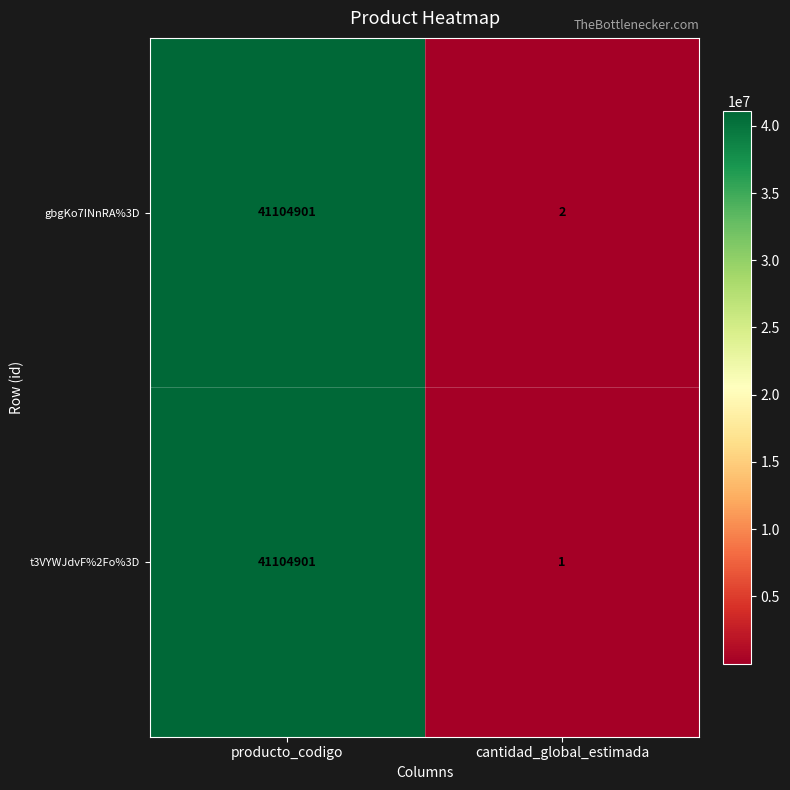

At which category does the chart reach its peak across all series?

producto_codigo